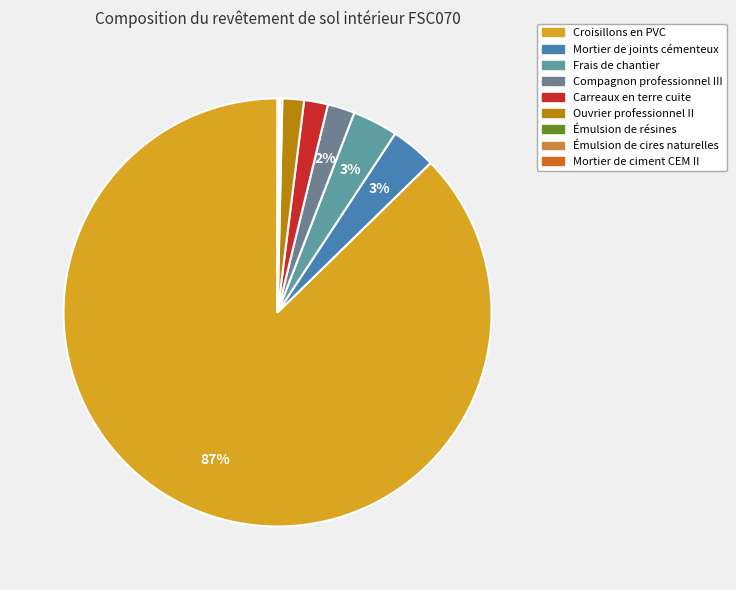

Which category has the smallest portion of the pie?

Mortier de ciment CEM II